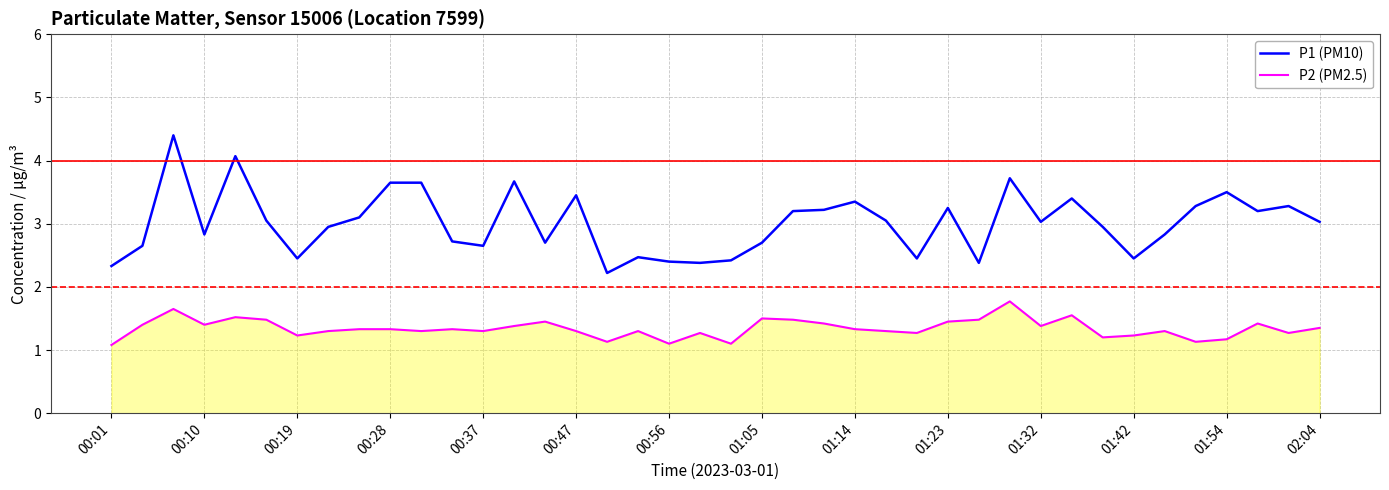

What is the maximum value shown in the chart?

4.4